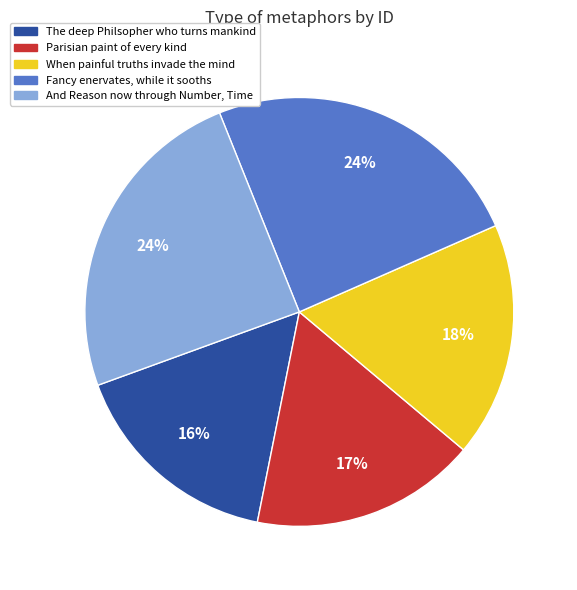

What is the ratio of the value at Fancy enervates, while it sooths to the value at The deep Philsopher who turns mankind?

1.5